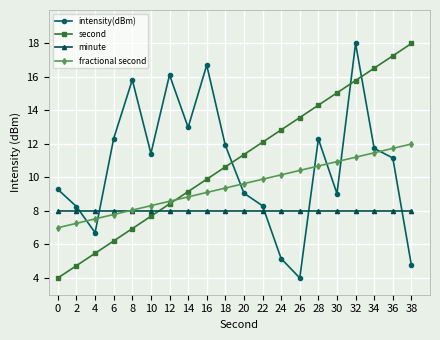

Where is the first local minimum for intensity(dBm)?

4